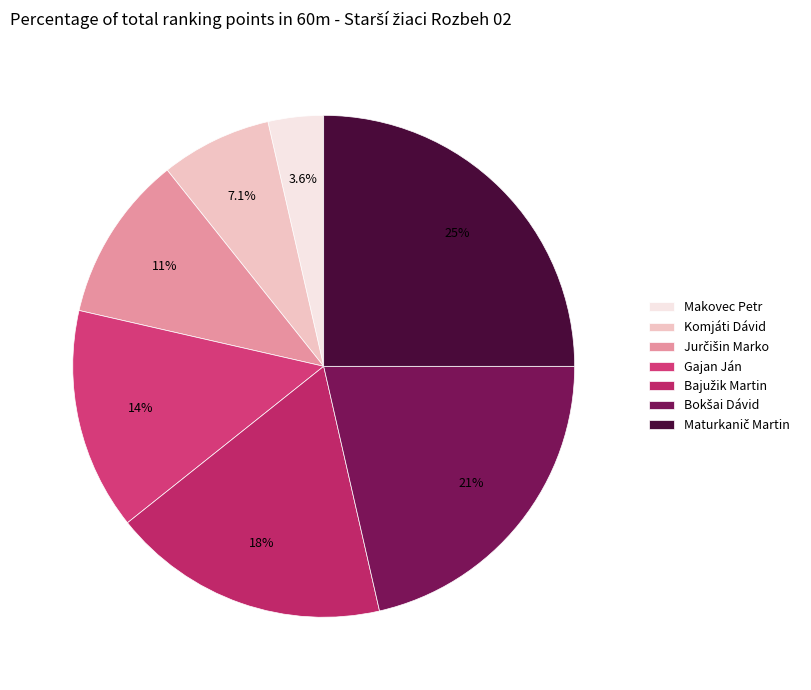

To the nearest percent, what is the difference between the largest and smallest slice percentages?

21%